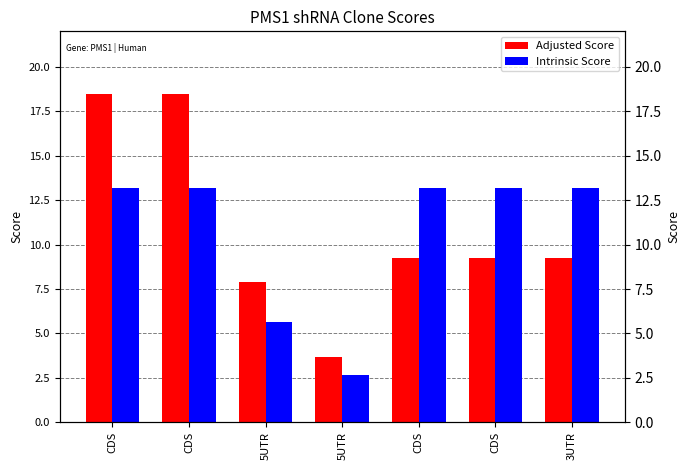

Read the Intrinsic Score value at CDS.

13.2